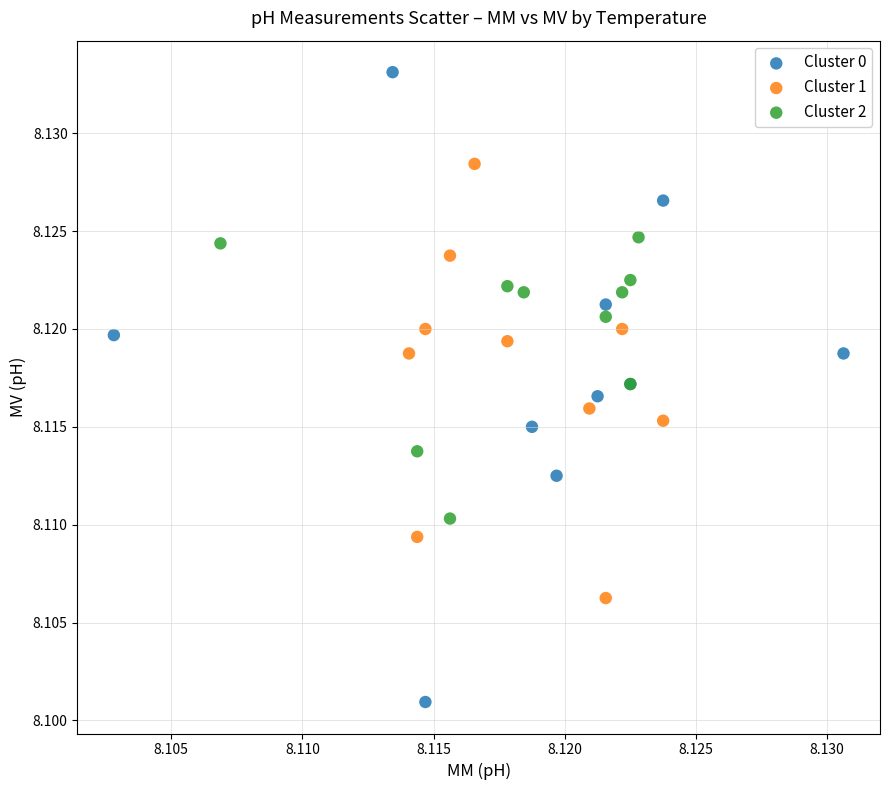

What are all the series names shown in the legend?

Cluster 0, Cluster 1, Cluster 2